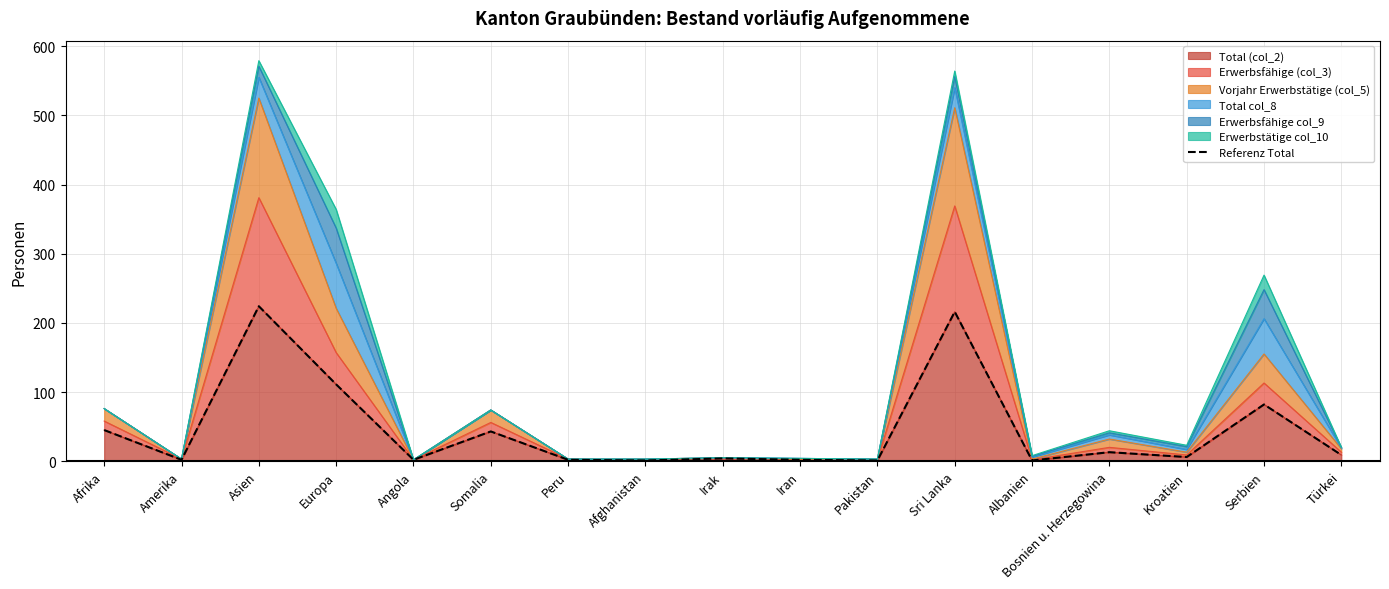

What is the change in value from Afrika to Bosnien u. Herzegowina?

-32